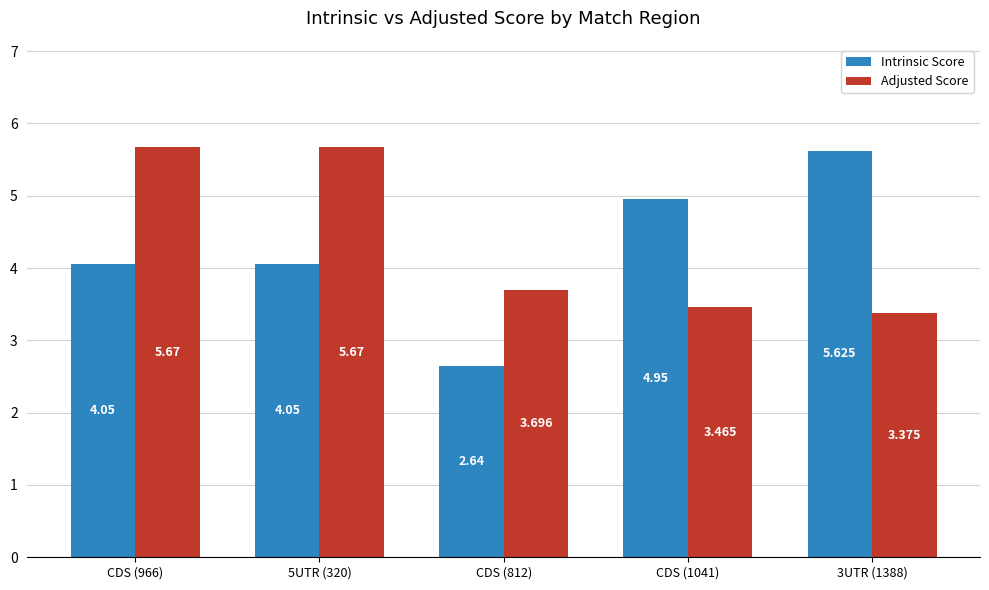

True or false: Adjusted Score has a value of 9.1 at 5UTR (320).

False